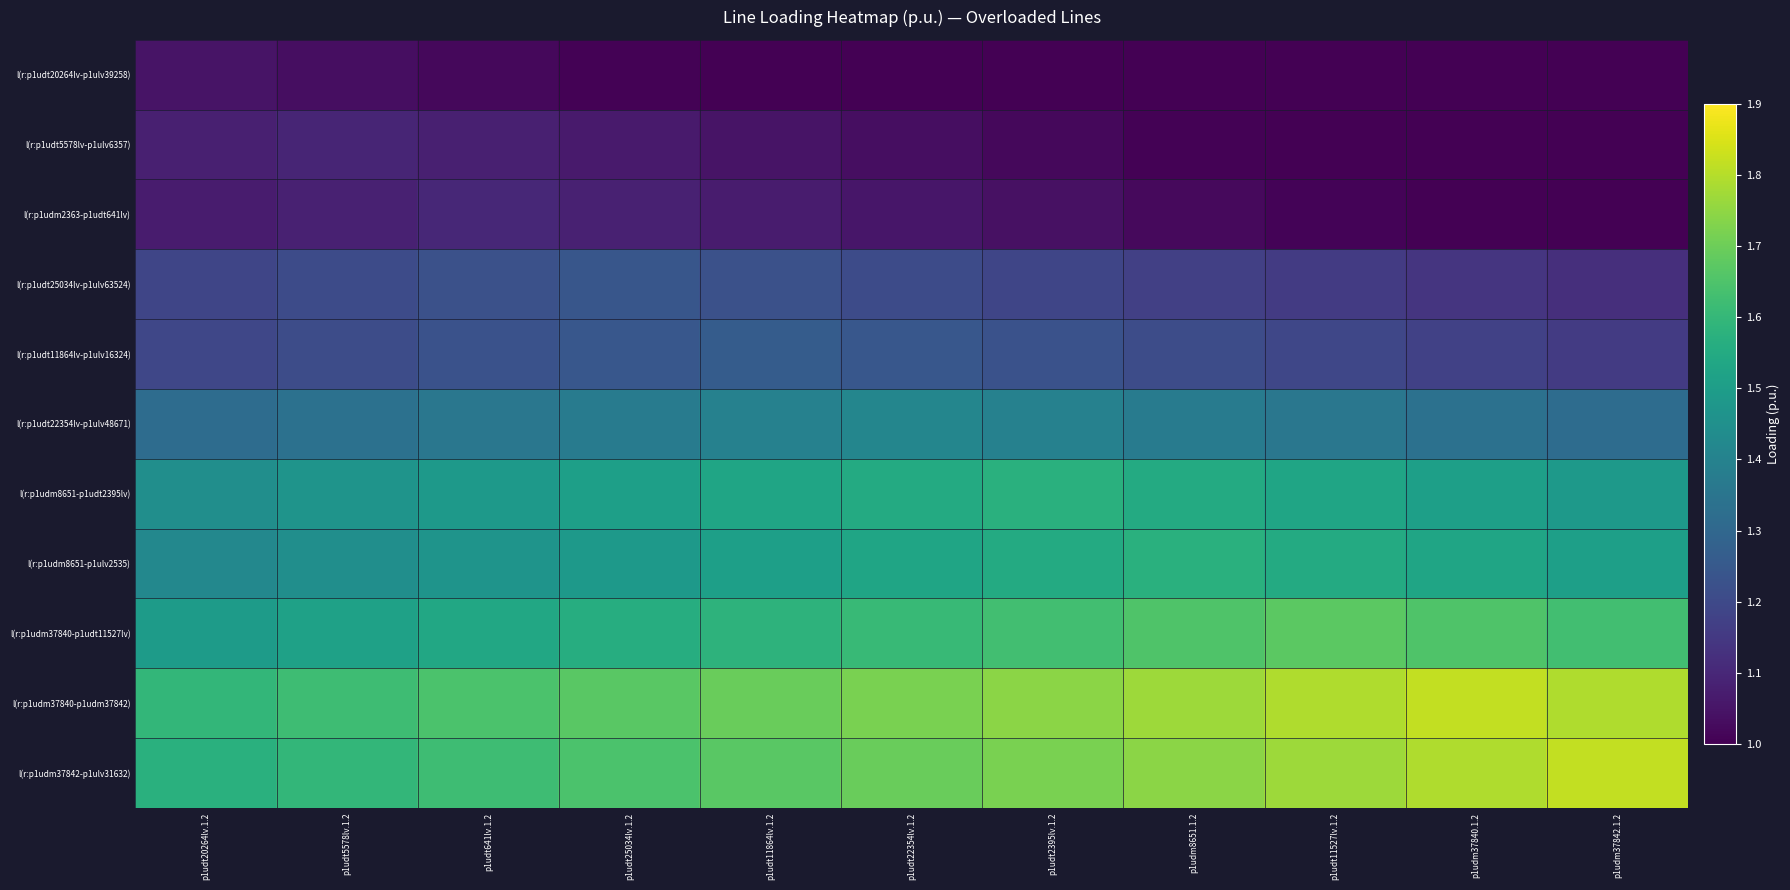

What is the total value across all series at p1udt11527lv.1.2?

14.9